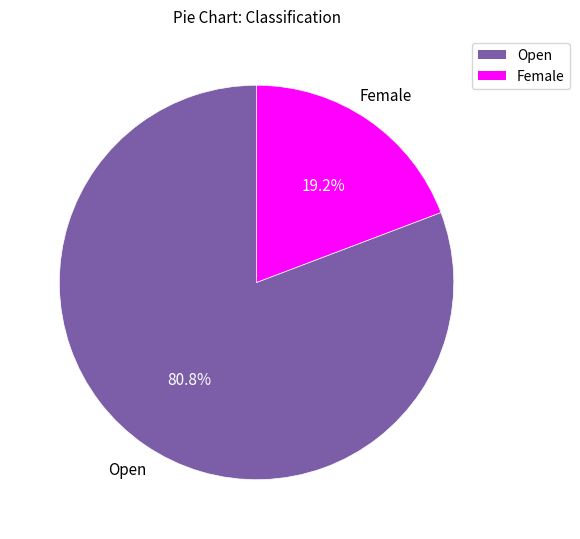

What percentage do Open and Female together represent?

100.0%